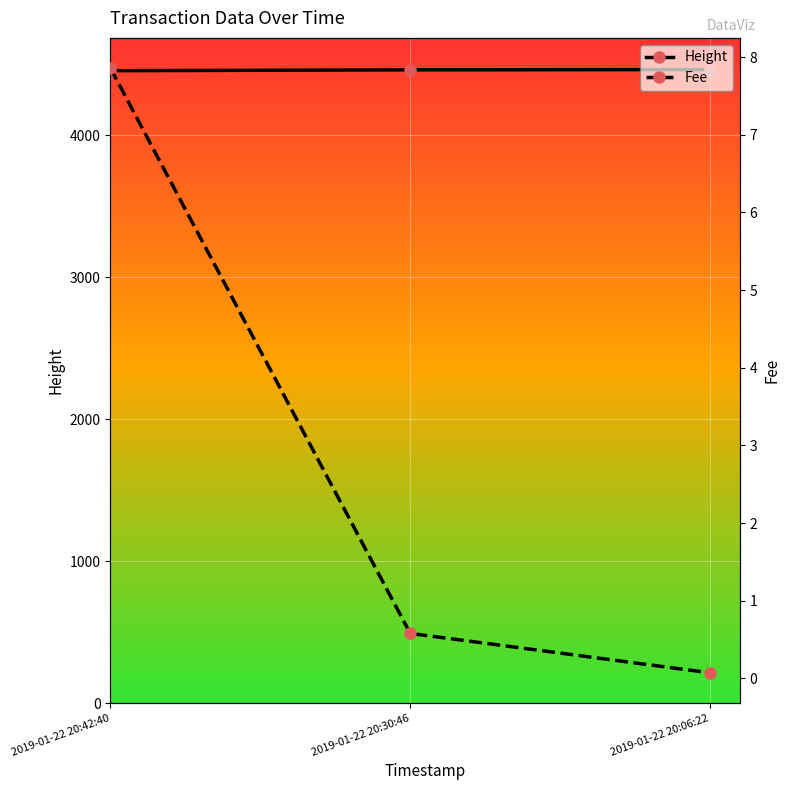

The Fee series shows 7.9 at 2019-01-22 20:42:40. True or false?

True